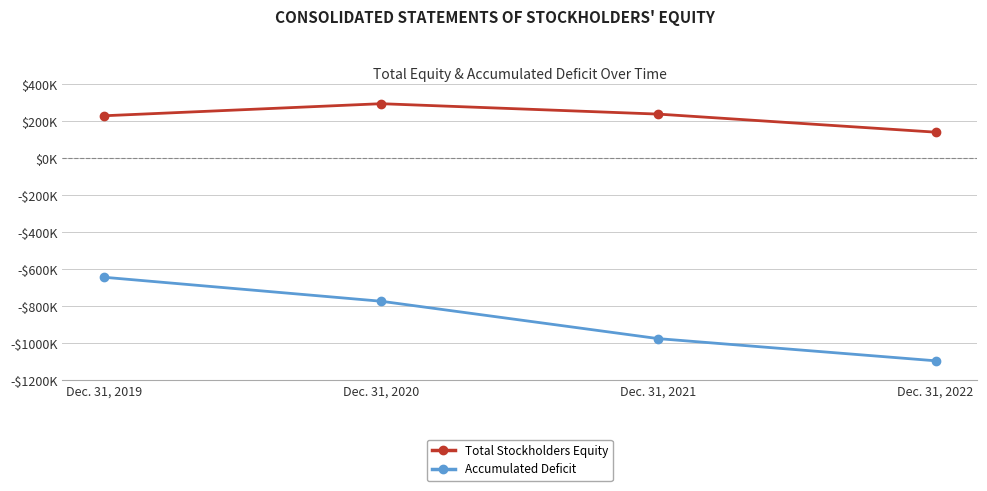

What is the sum of the Accumulated Deficit values at Dec. 31, 2020 and Dec. 31, 2022?

-1865515